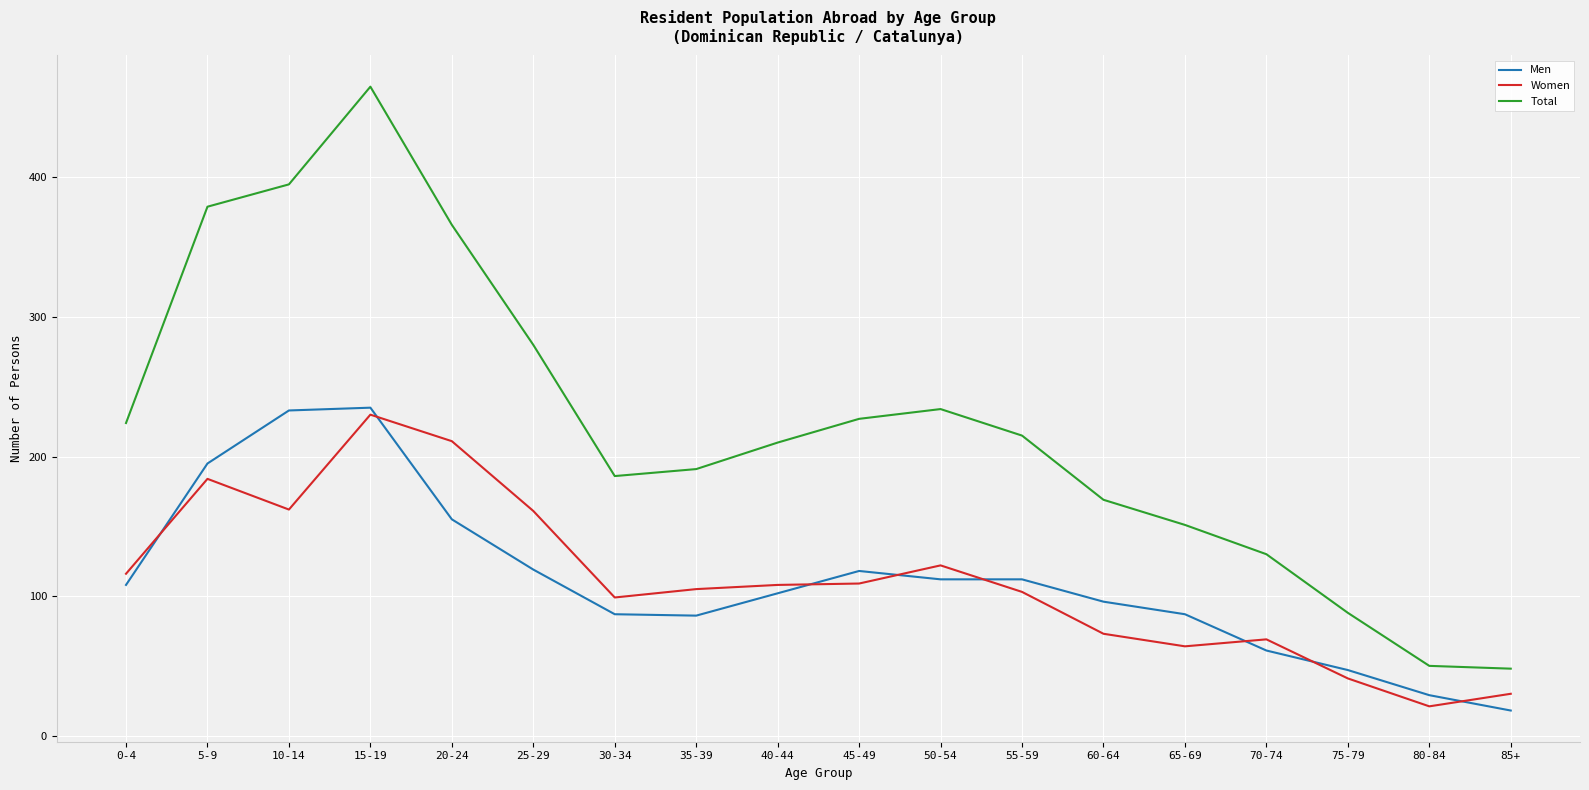

What is the highest value of the Men series?

235